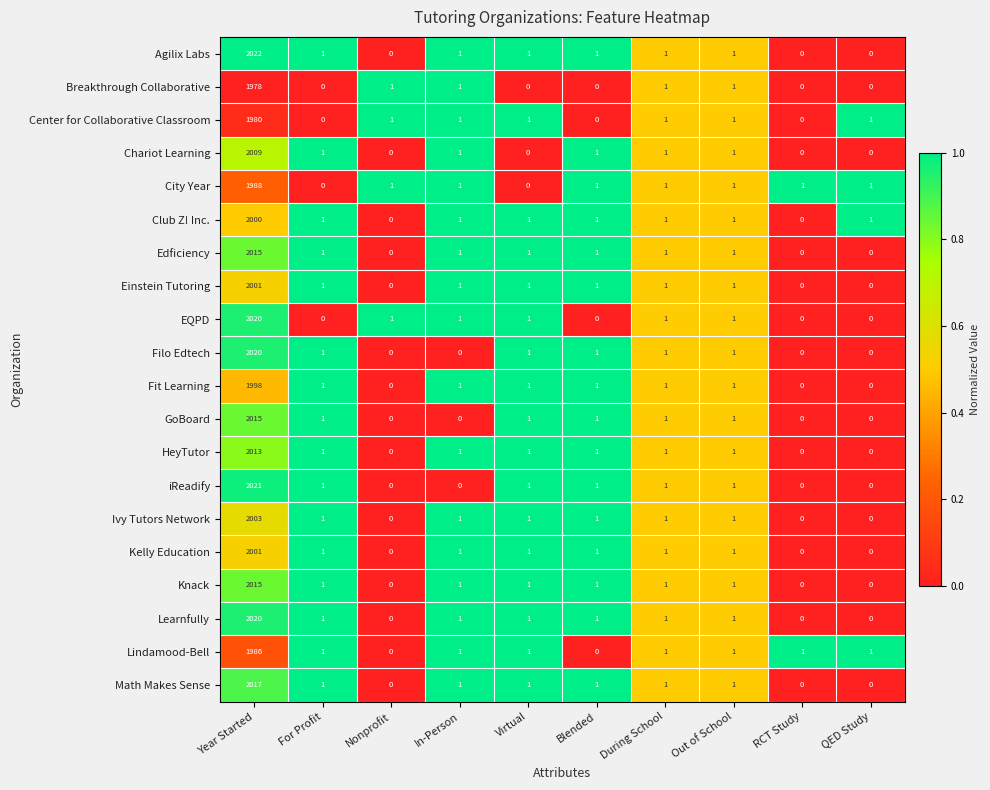

What is the sum of all City Year values?

1995